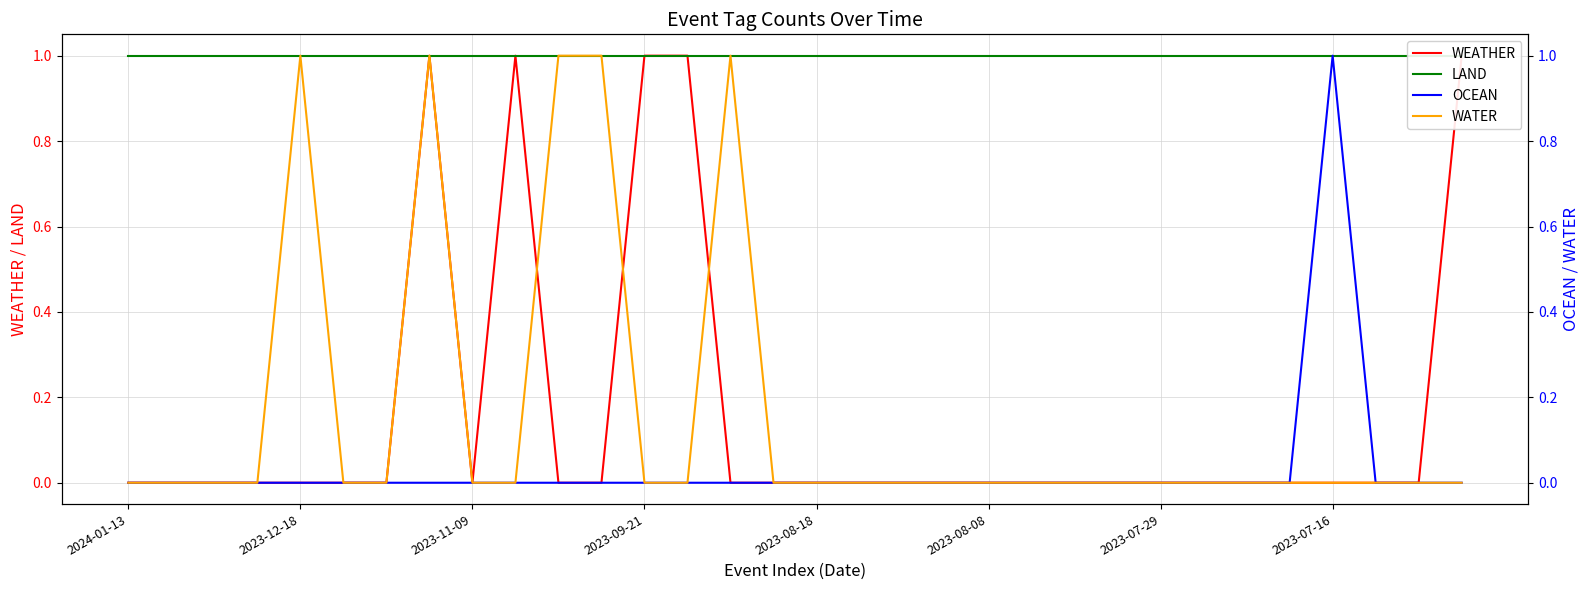

At how many categories does at least one series exceed 0?

32